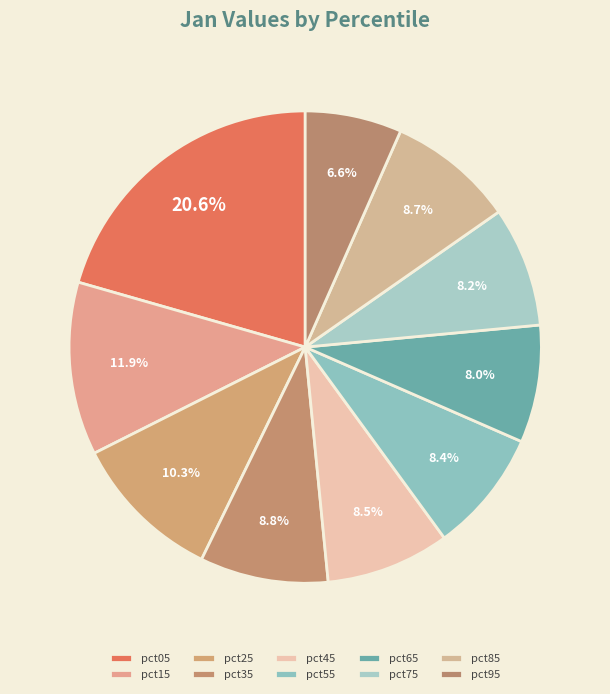

The pct75 slice represents 1% of the pie. True or false?

False